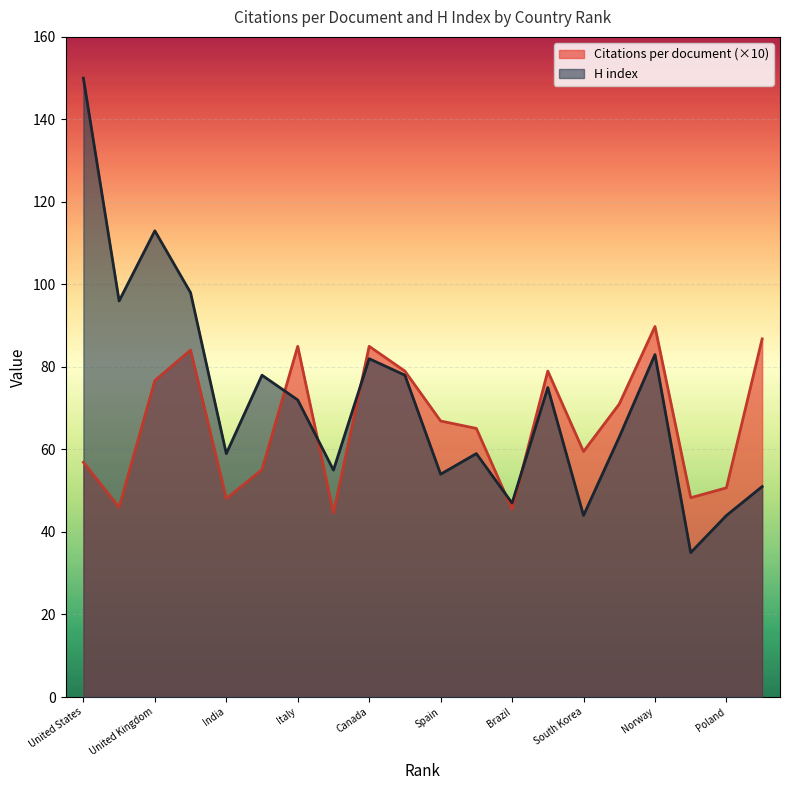

Between Spain and South Korea, which series saw the biggest shift?

H index